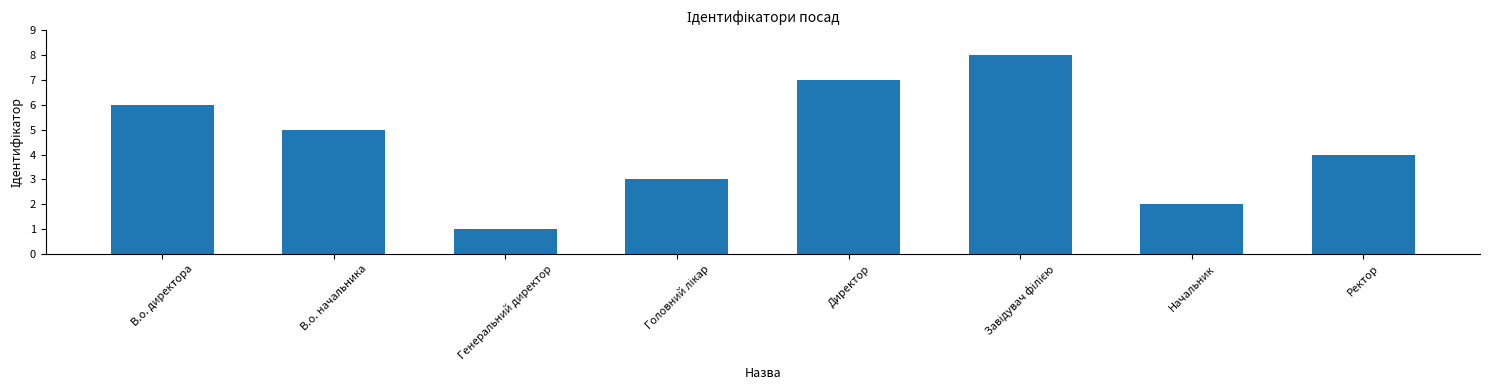

How many bars are there in total?

8